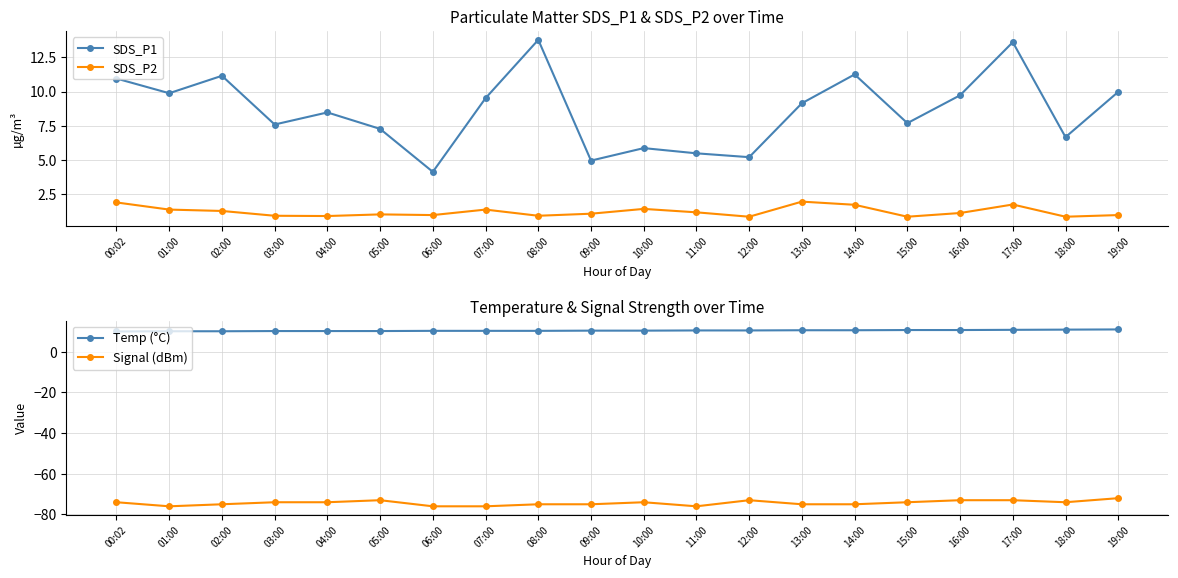

What is the sum of the Temp (°C) values at 19:00 and 02:00?

21.1